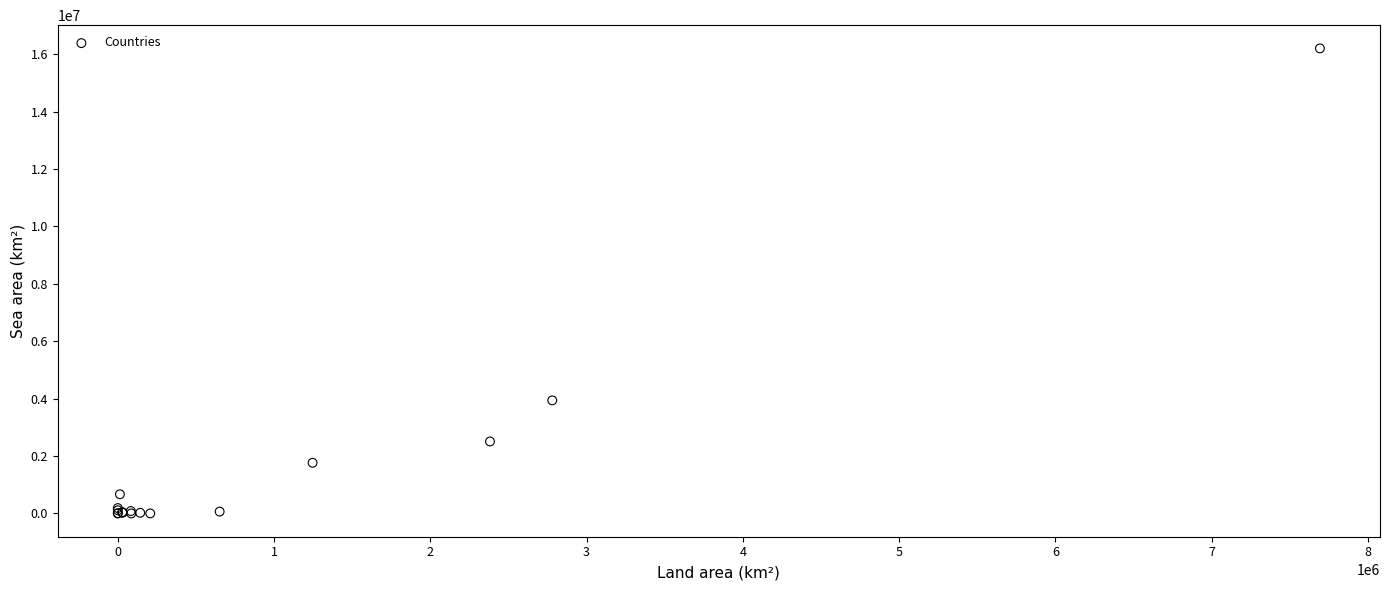

What Y value in the scatter plot is closest to 8098732?

3939463.0